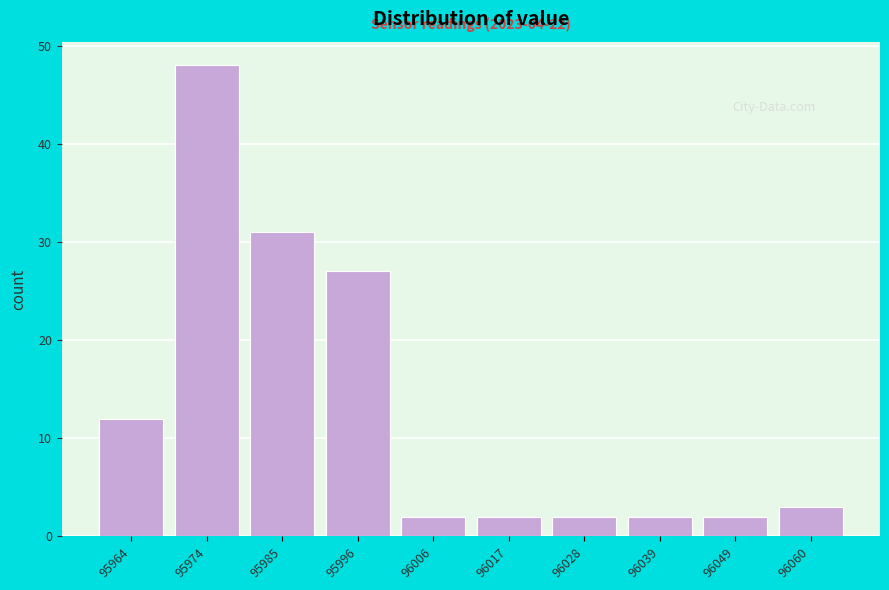

Reading left to right, extract all data points from this chart.

12	48	31	27	2	2	2	2	2	3